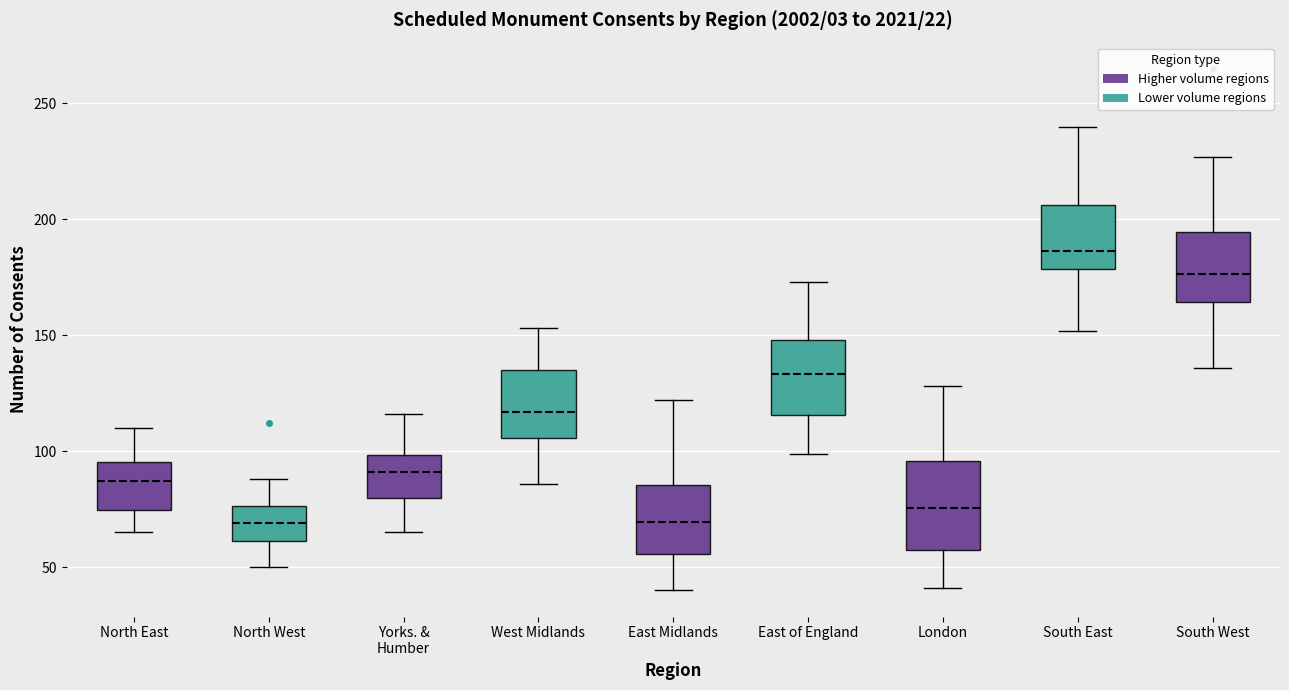

Reading left to right, transcribe this box plot: for each box, give where its median line is, the range the box spans, and where its two whiskers end, as read against the y-axis. The values are not printed on the chart, so give them approximately, as read against the axis.

North East: median 85, box 75 to 95, whiskers 65 to 110
North West: median 70, box 60 to 75, whiskers 50 to 90
Yorks. & Humber: median 90, box 80 to 100, whiskers 65 to 115
West Midlands: median 115, box 105 to 135, whiskers 85 to 155
East Midlands: median 70, box 55 to 85, whiskers 40 to 120
East of England: median 135, box 115 to 150, whiskers 100 to 175
London: median 75, box 55 to 95, whiskers 40 to 130
South East: median 185, box 180 to 205, whiskers 150 to 240
South West: median 175, box 165 to 195, whiskers 135 to 225